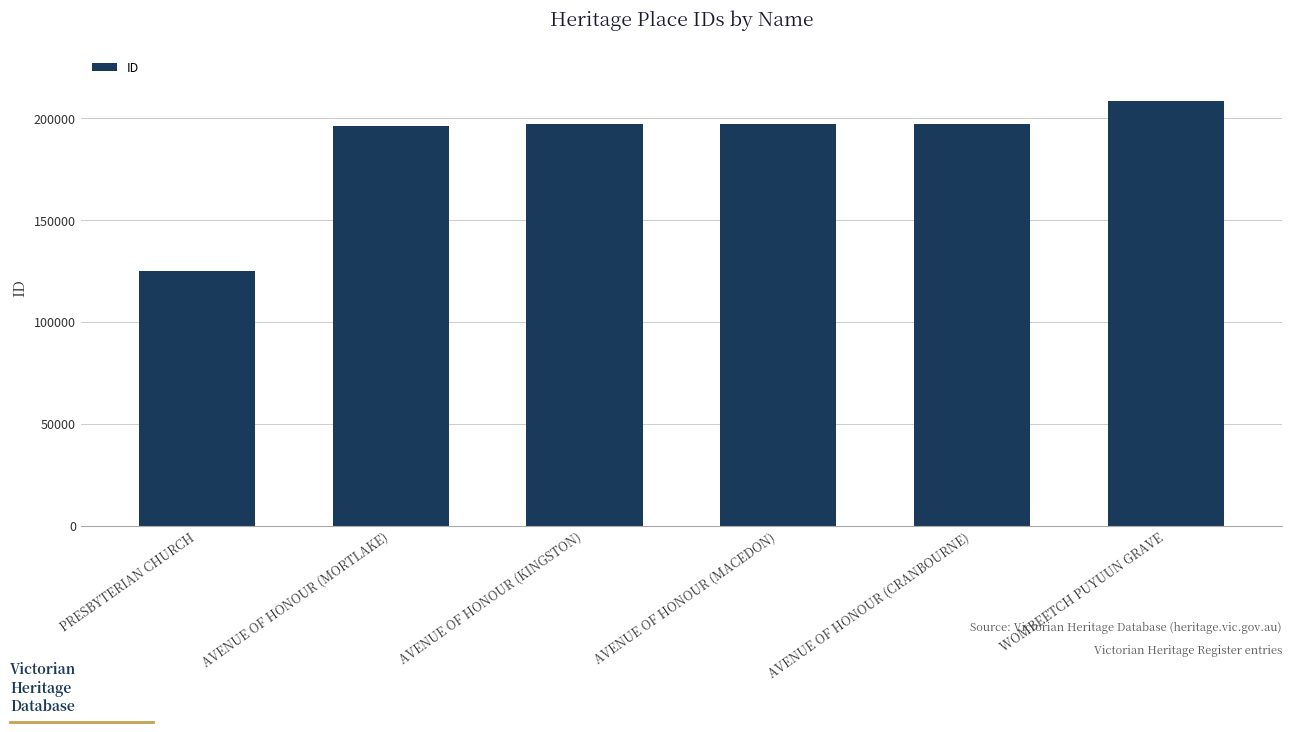

What is the greatest value displayed?

208508